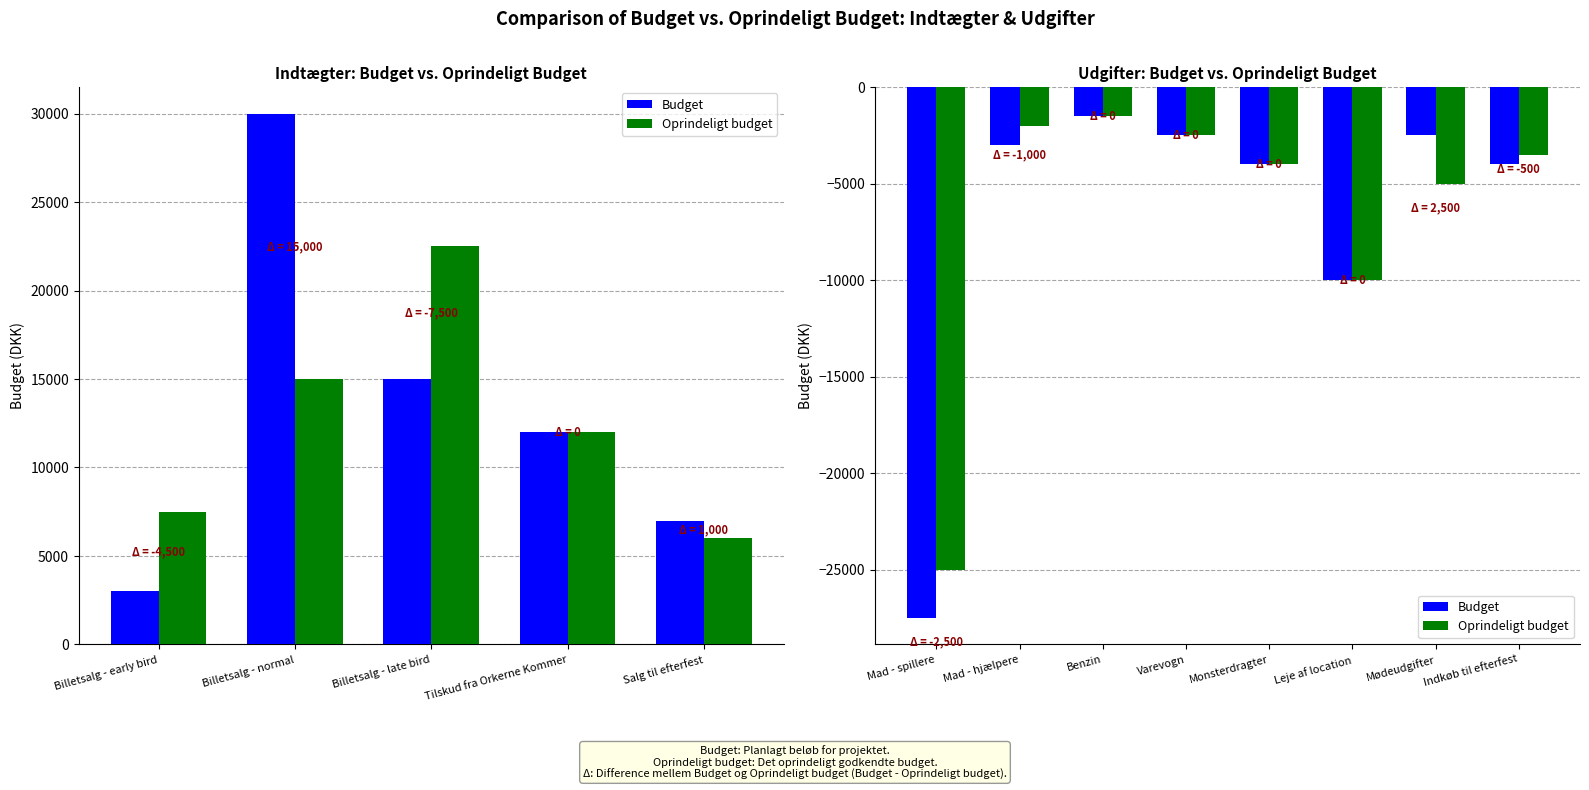

How many values in the Budget series are below -3000?

4